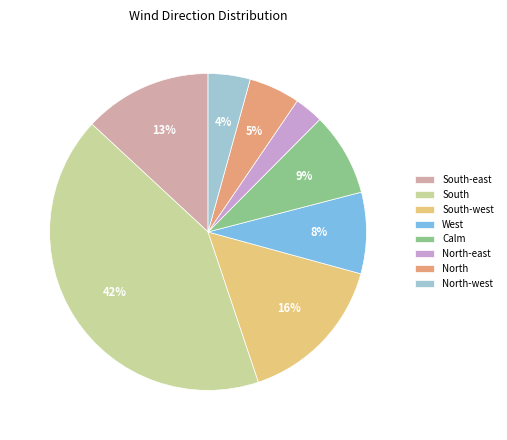

Does South-east represent more than half of the total?

No